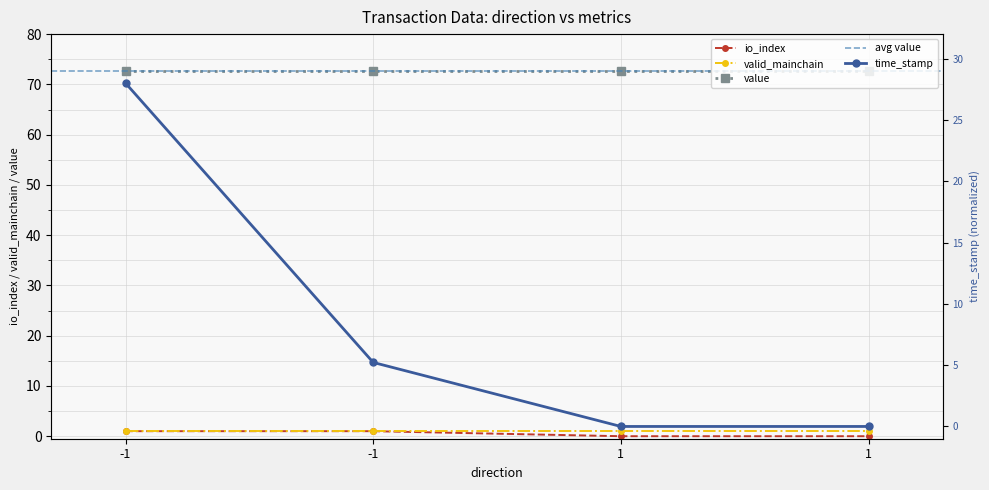

What is the difference between the maximum and second lowest values in the time_stamp series?

28.0